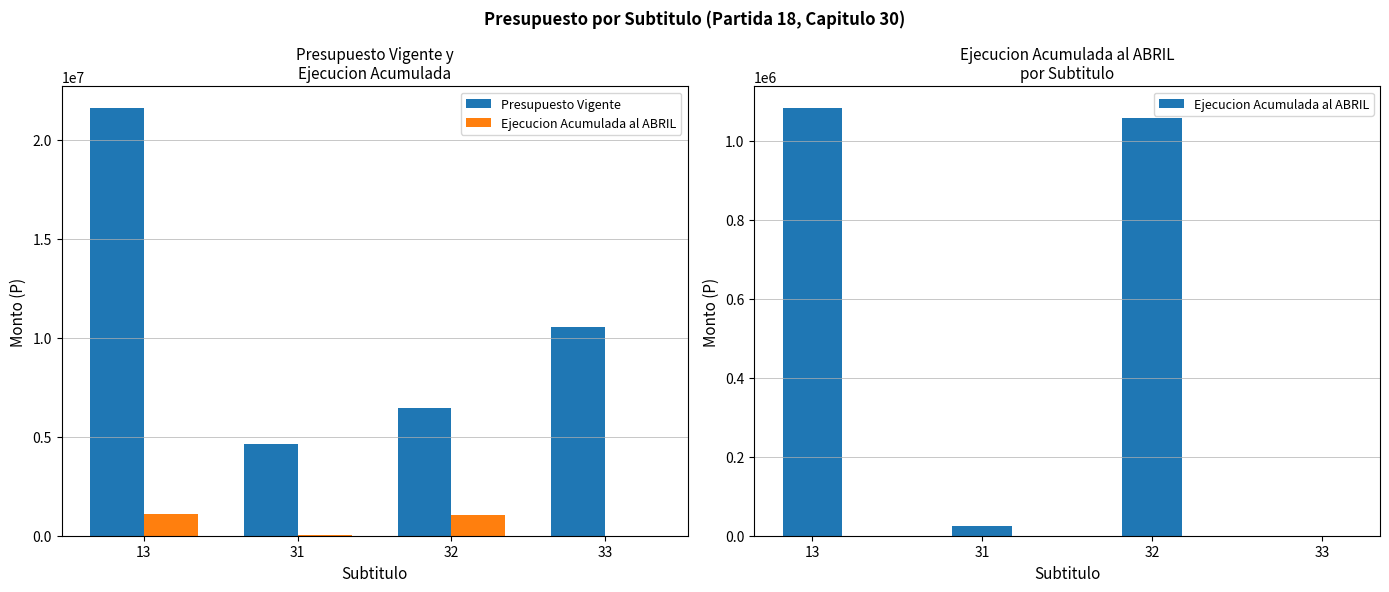

Rank the series by their average value, from highest to lowest.

Presupuesto Vigente, Ejecucion Acumulada al ABRIL